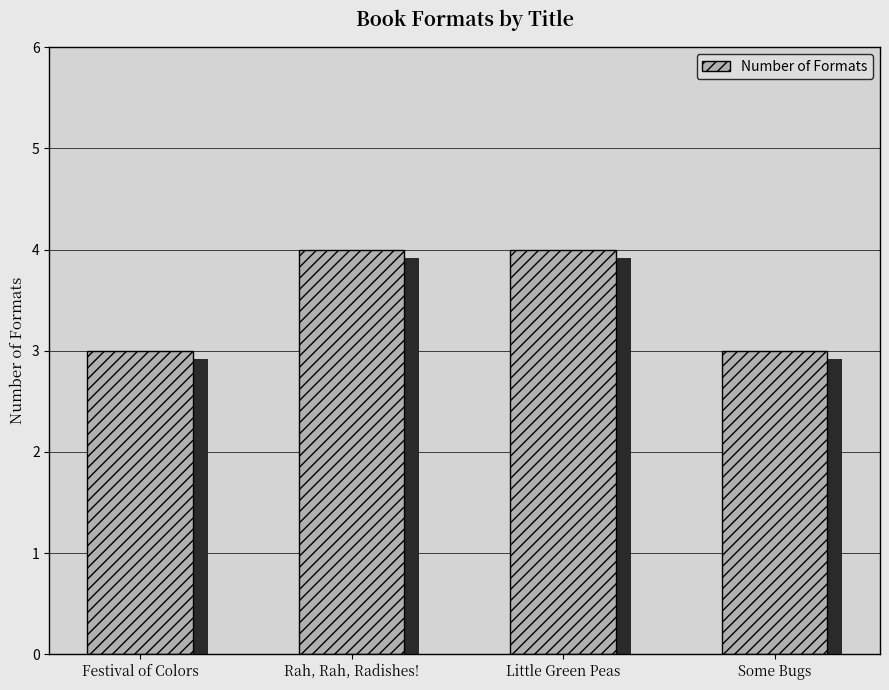

At which category does the chart reach its minimum across all series?

Festival of Colors